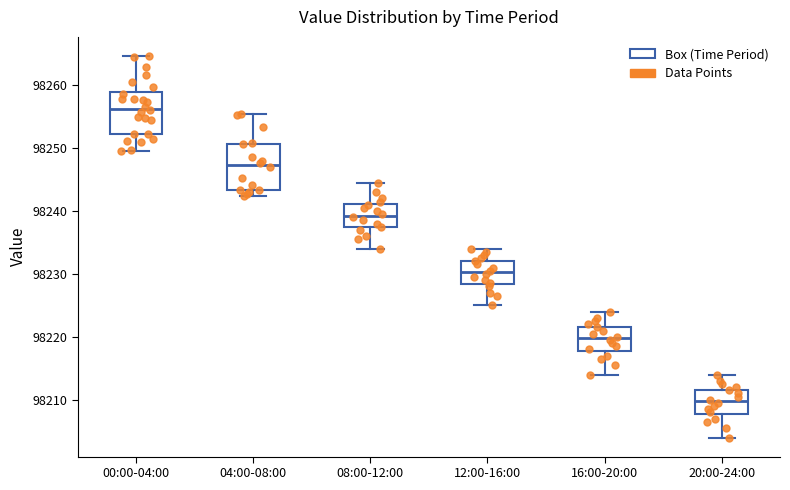

Reading left to right, transcribe this box plot: for each box, give where its median line is, the range the box spans, and where its two whiskers end, as read against the y-axis. The values are not printed on the chart, so give them approximately, as read against the axis.

00:00-04:00: median 98256, box 98252 to 98259, whiskers 98250 to 98265
04:00-08:00: median 98247, box 98243 to 98251, whiskers 98242 to 98255
08:00-12:00: median 98239, box 98237 to 98241, whiskers 98234 to 98245
12:00-16:00: median 98230, box 98228 to 98232, whiskers 98225 to 98234
16:00-20:00: median 98220, box 98218 to 98222, whiskers 98214 to 98224
20:00-24:00: median 98210, box 98208 to 98212, whiskers 98204 to 98214